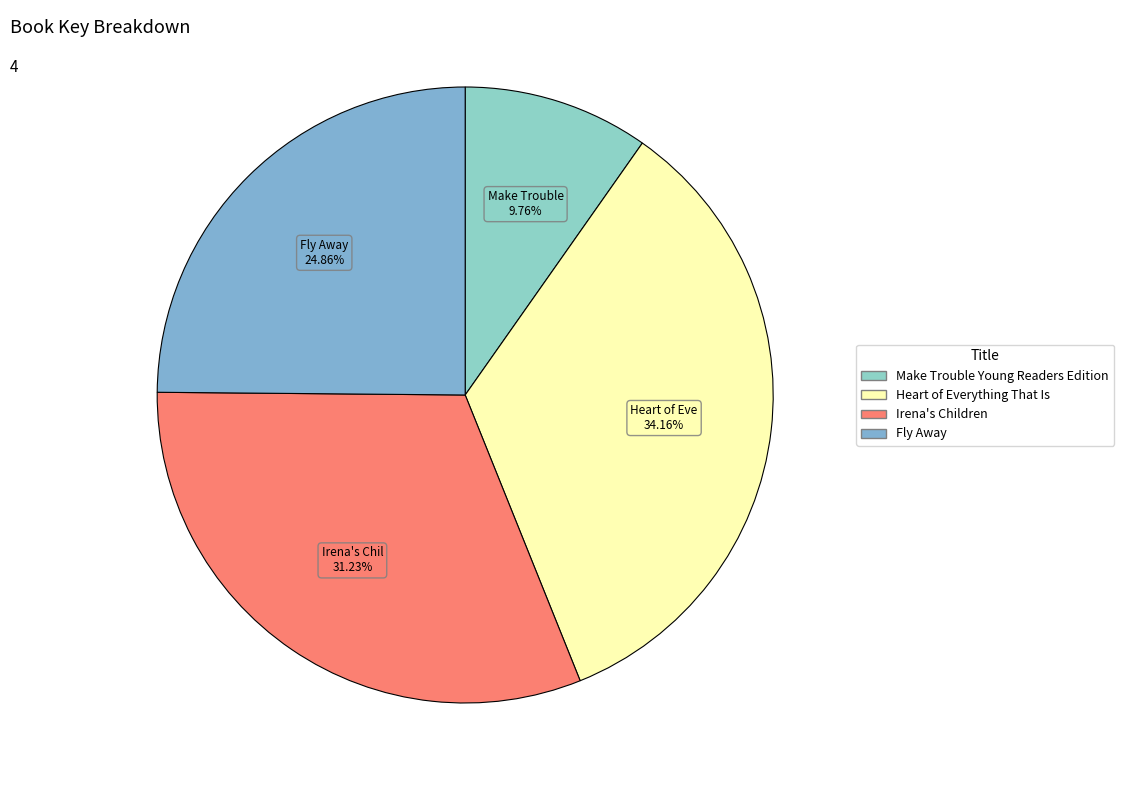

To the nearest percent, what percentage of the pie is Heart of Everything That Is?

34%